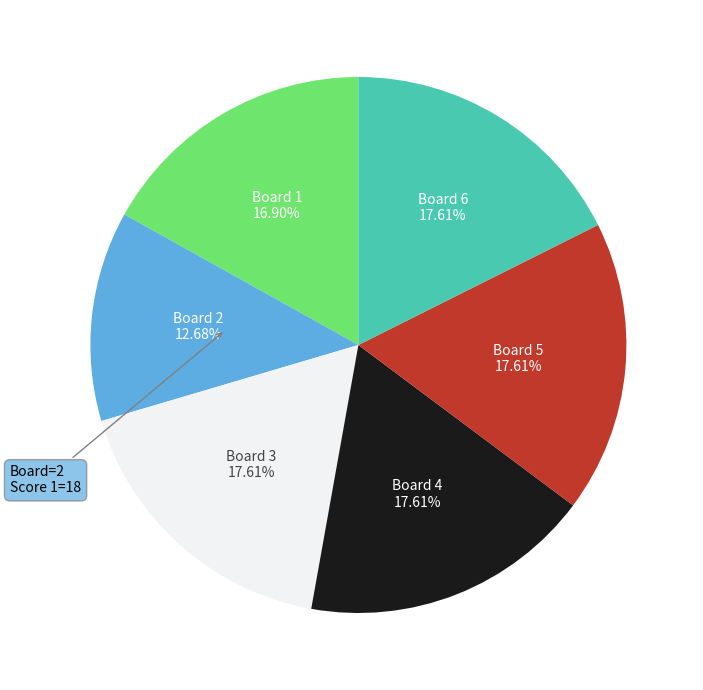

How many slices are in this pie chart?

6